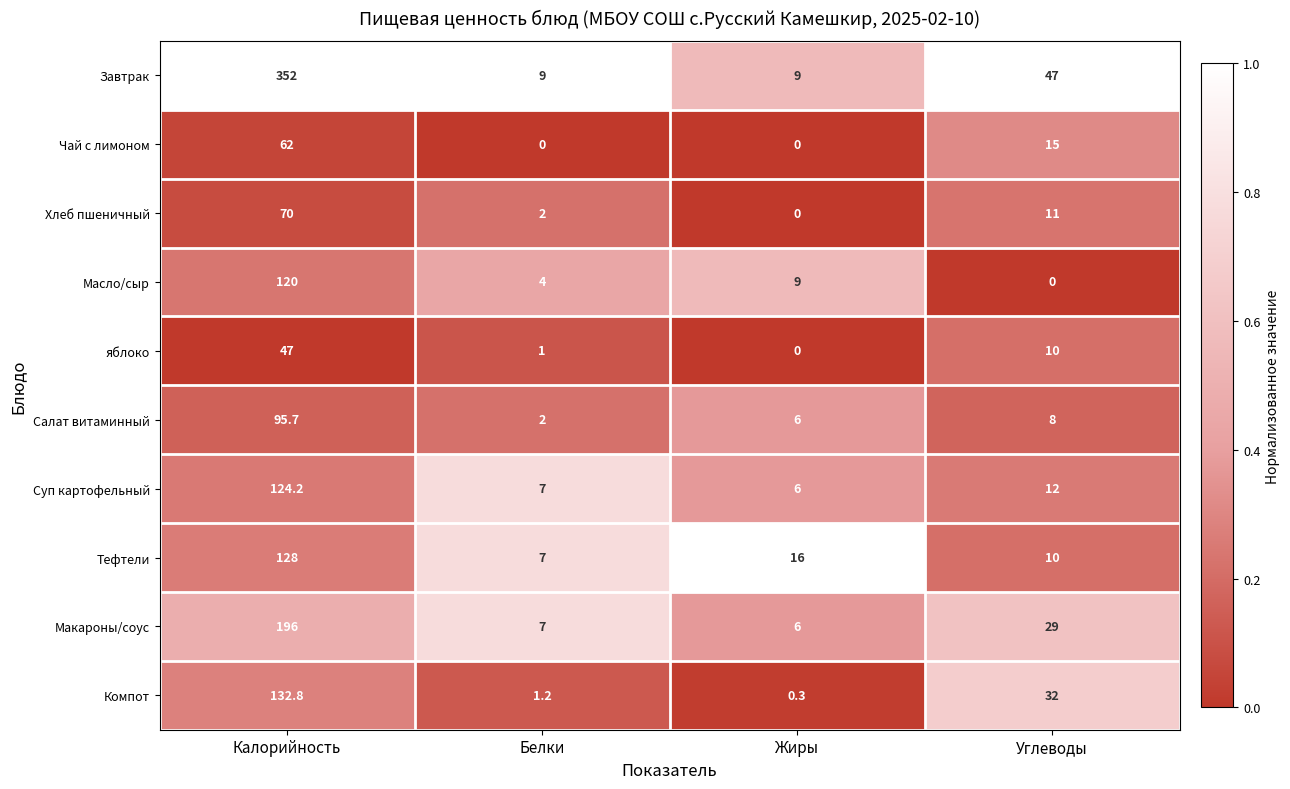

At which category does the chart reach its peak across all series?

Калорийность